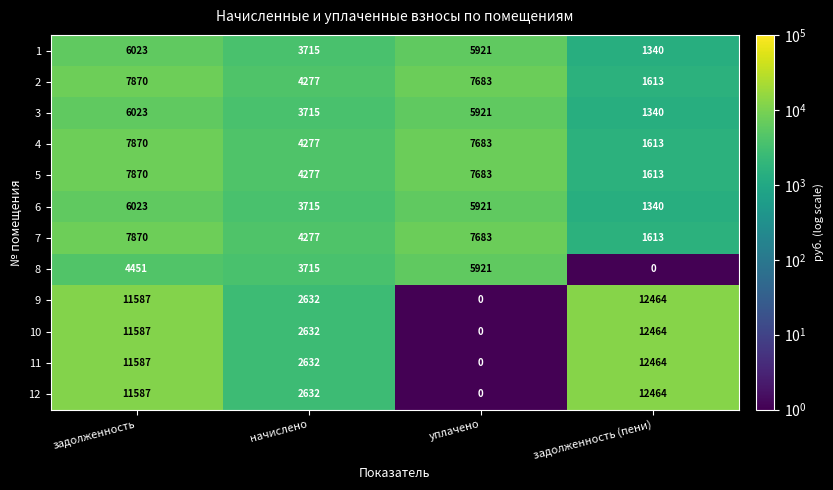

List the labels in order of 9 value, smallest first.

уплачено, начислено, задолженность, задолженность (пени)